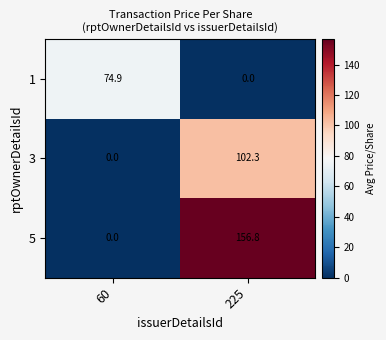

What is the difference between the highest and lowest values at 225?

156.8